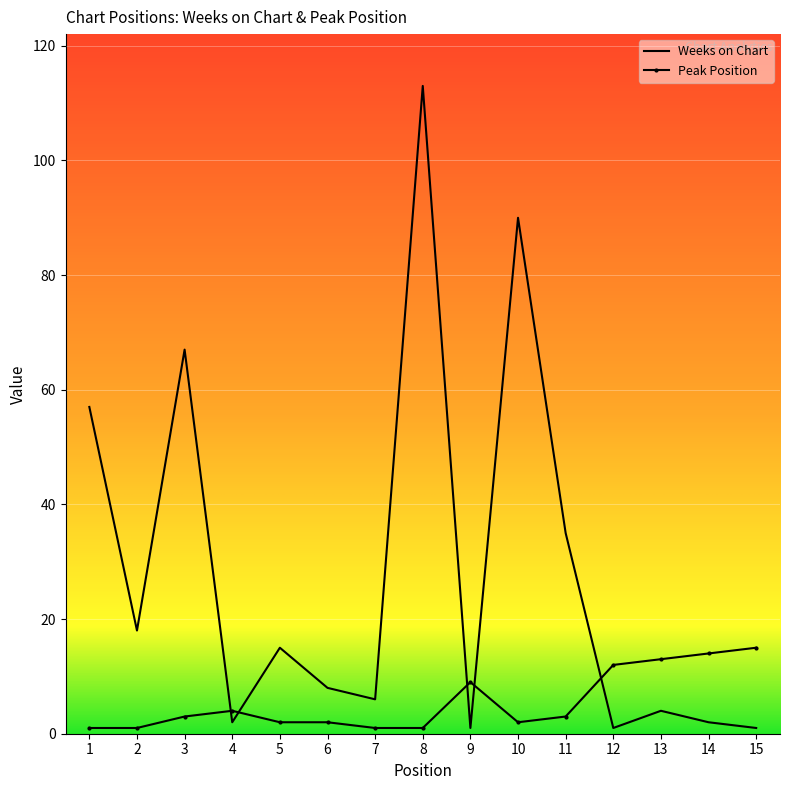

What is the maximum value shown in the chart?

113